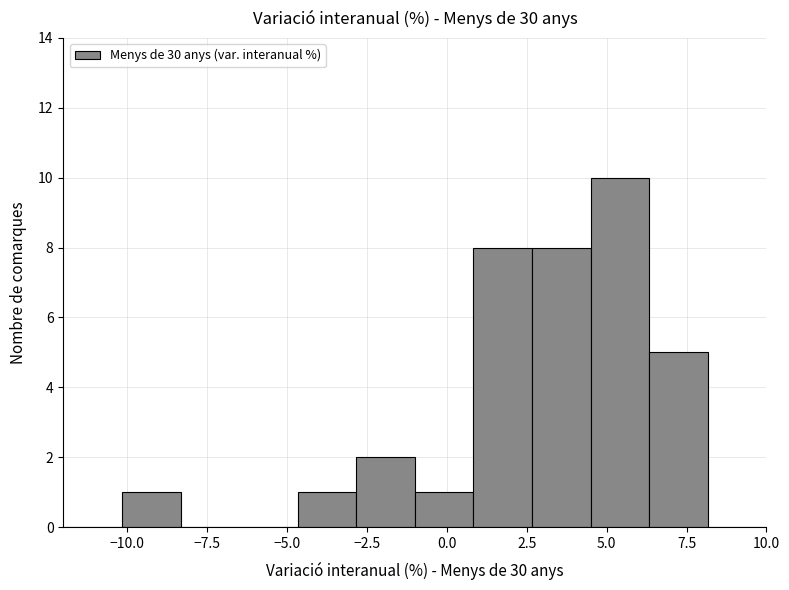

Around what value on the x-axis is the tallest bar? Give the approximate position of its centre, as read against the axis.

5.5